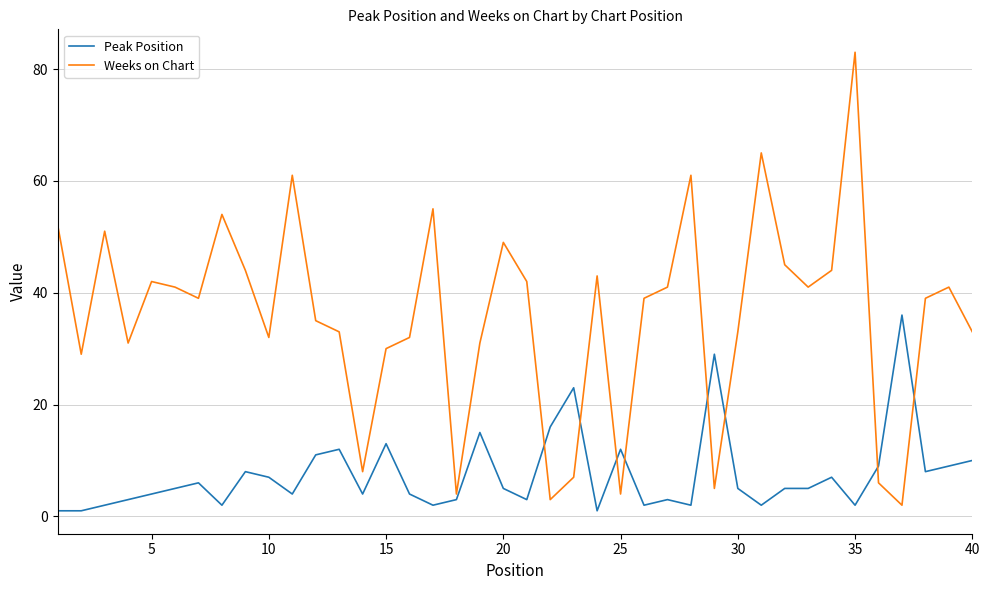

In Weeks on Chart, how many points are higher than both neighbors (excluding endpoints)?

11